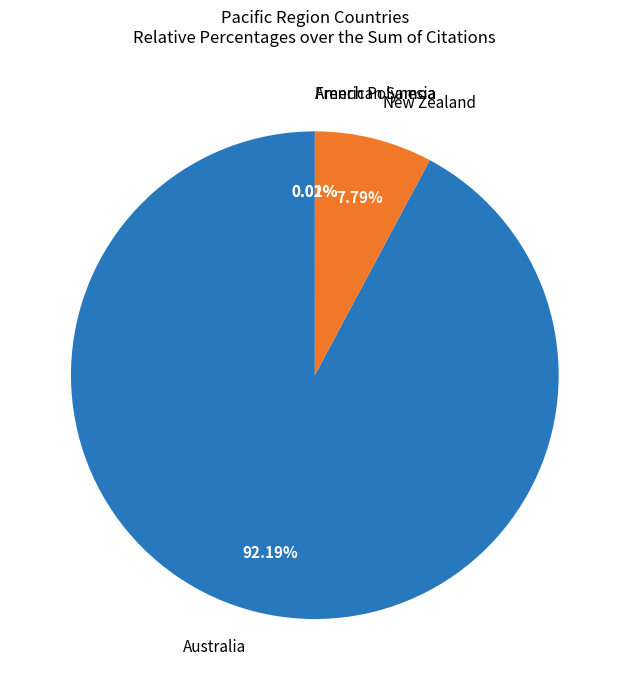

Is New Zealand the majority of the pie?

No